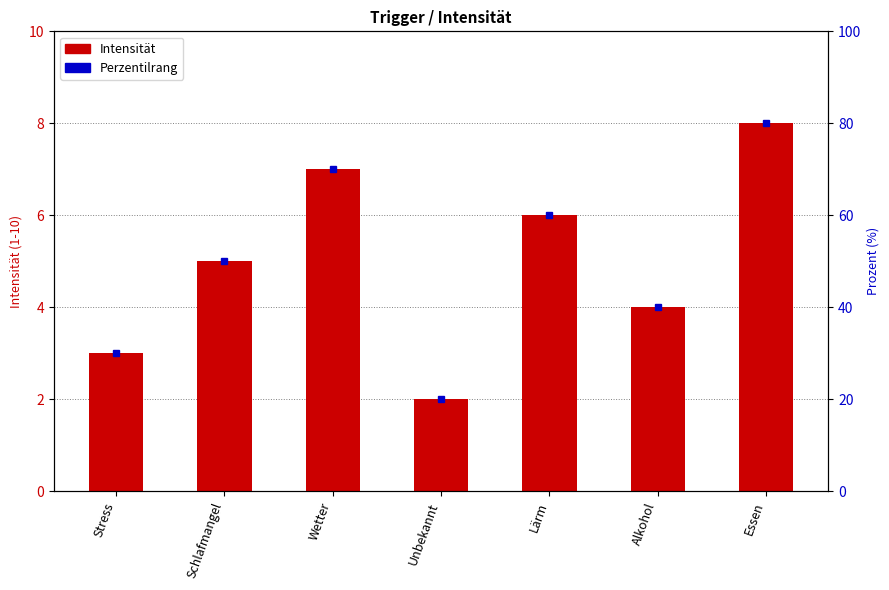

Reading left to right, transcribe all the data shown in this chart.

3	5	7	2	6	4	8